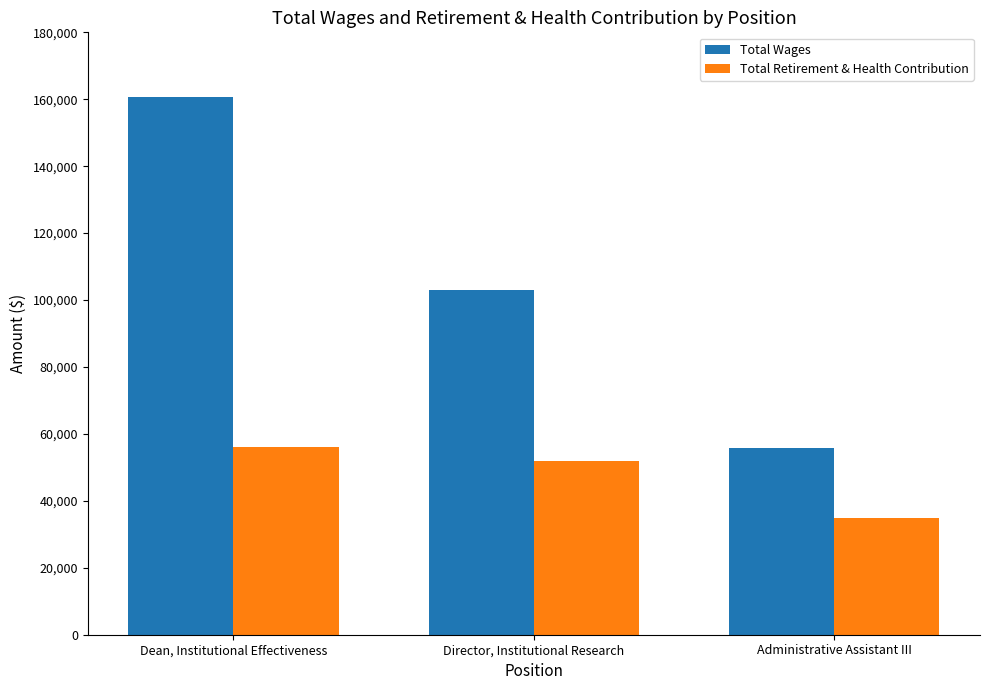

Reading left to right, transcribe all the data shown in this chart.

Total Wages: 160739	103017	55902
Total Retirement & Health Contribution: 55975	51896	34768